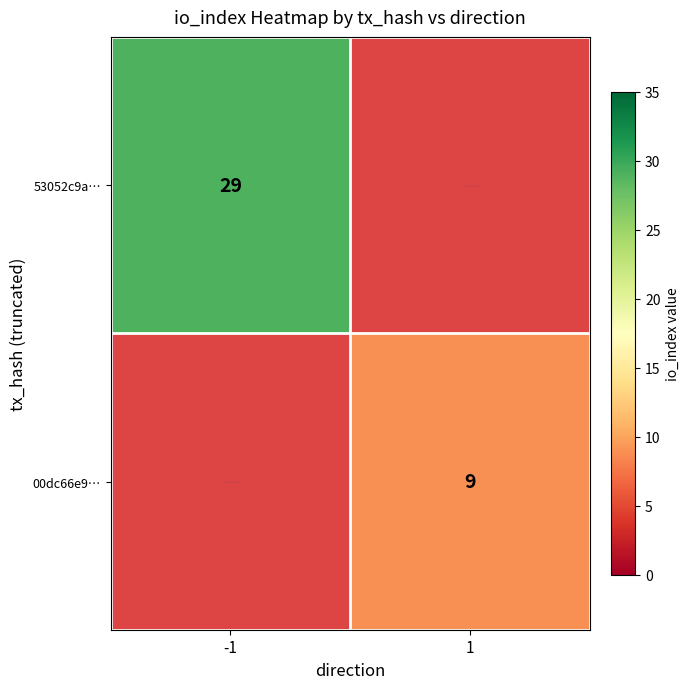

Is the value of 00dc66e9… at 1 greater than the value of 53052c9a… at -1?

No